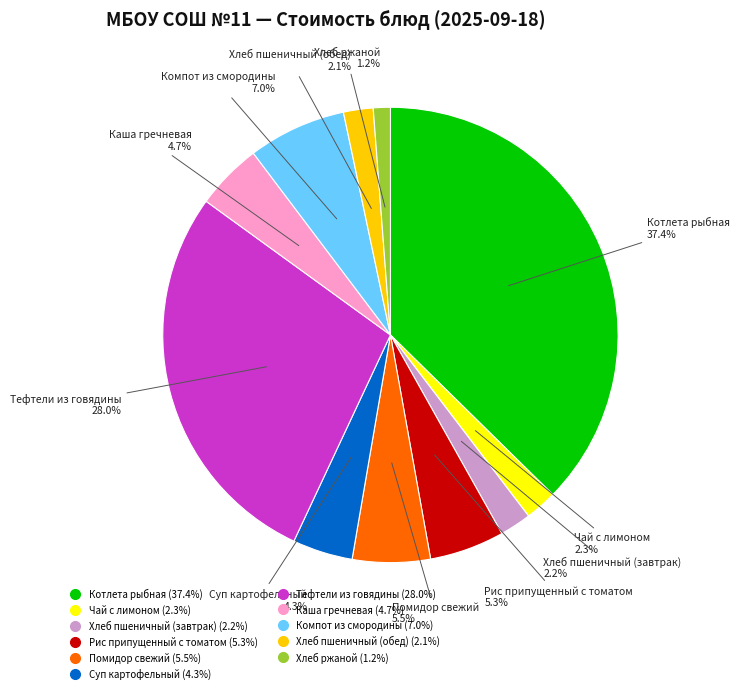

To the nearest percent, what portion does Хлеб пшеничный (обед) represent?

2%